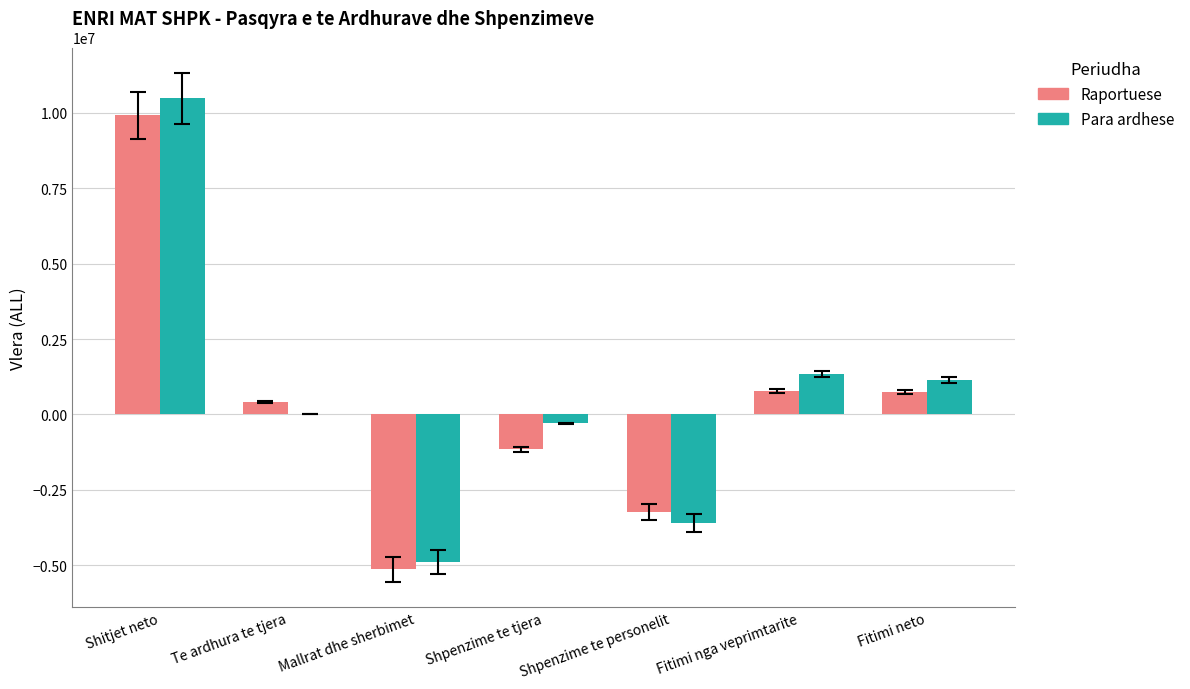

What is the difference between the Raportuese values at Shpenzime te personelit and Shitjet neto?

13141659